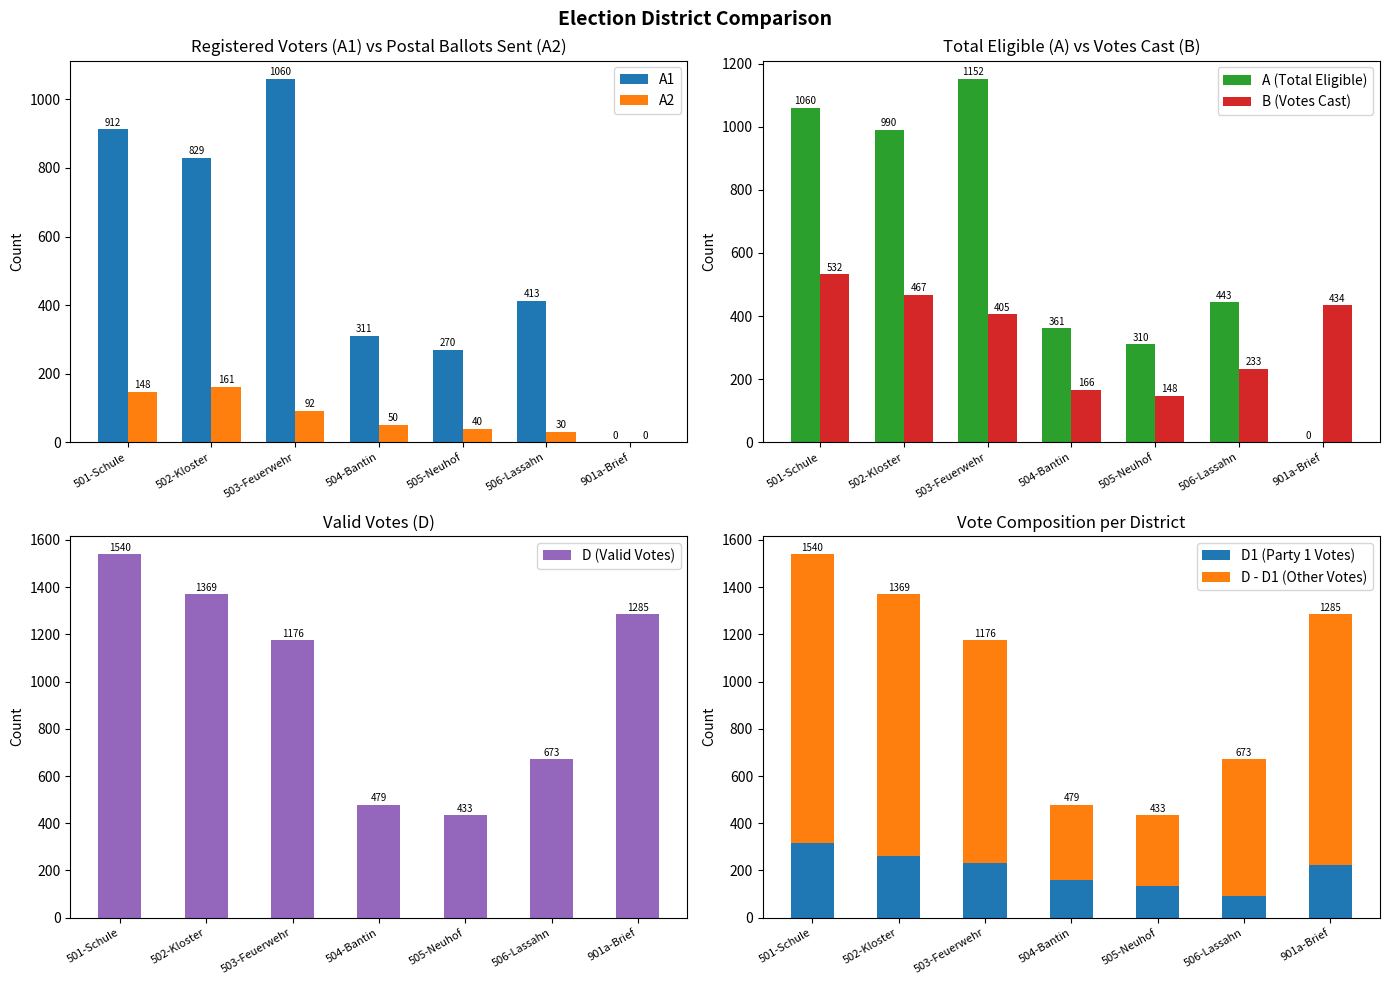

How many groups of bars are there?

7